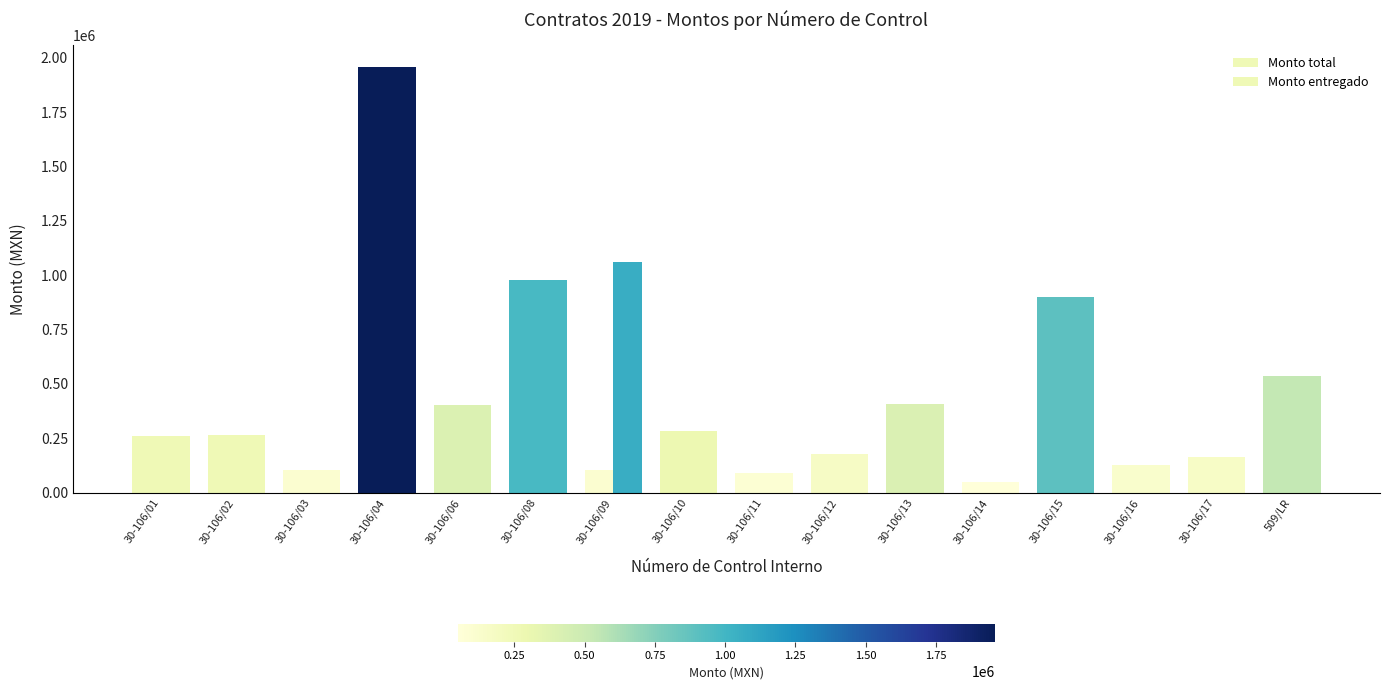

What position from the right is 30-106/02?

15